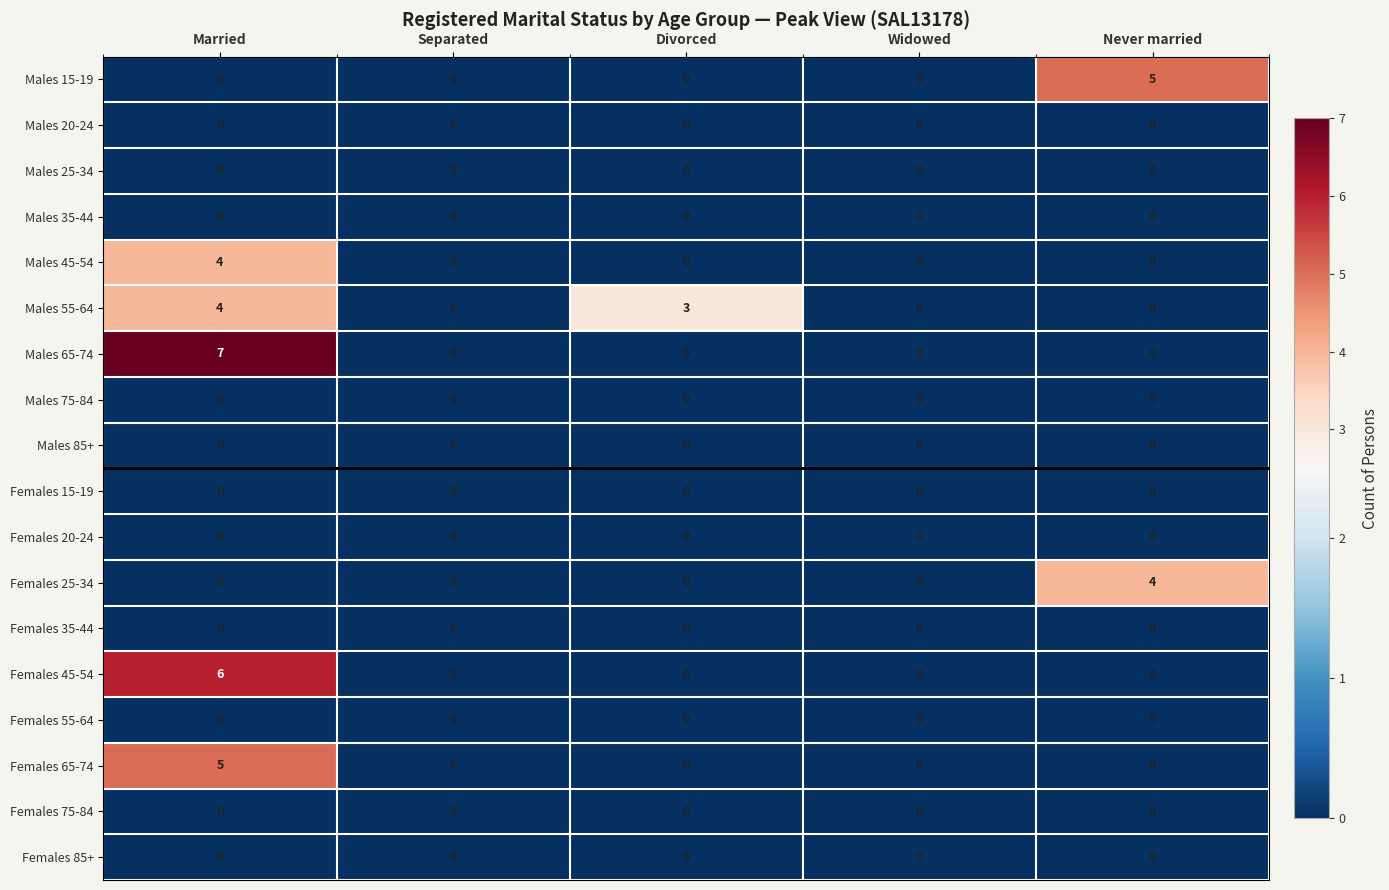

The value of Males 55-64 at Married is 4. True or false?

True